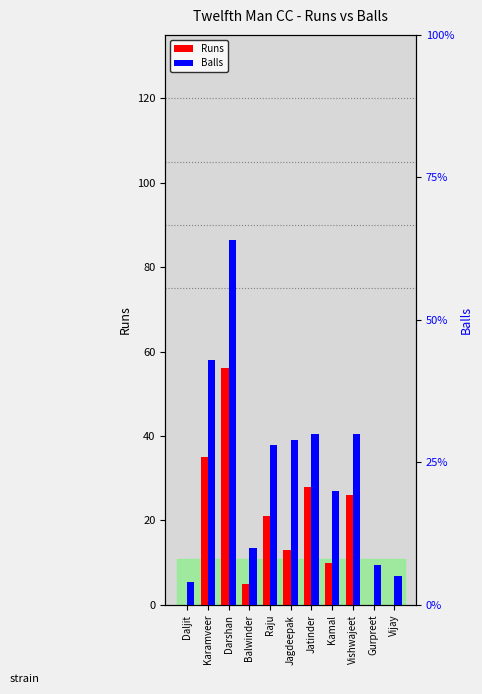

What is the sum of all Balls values?

270